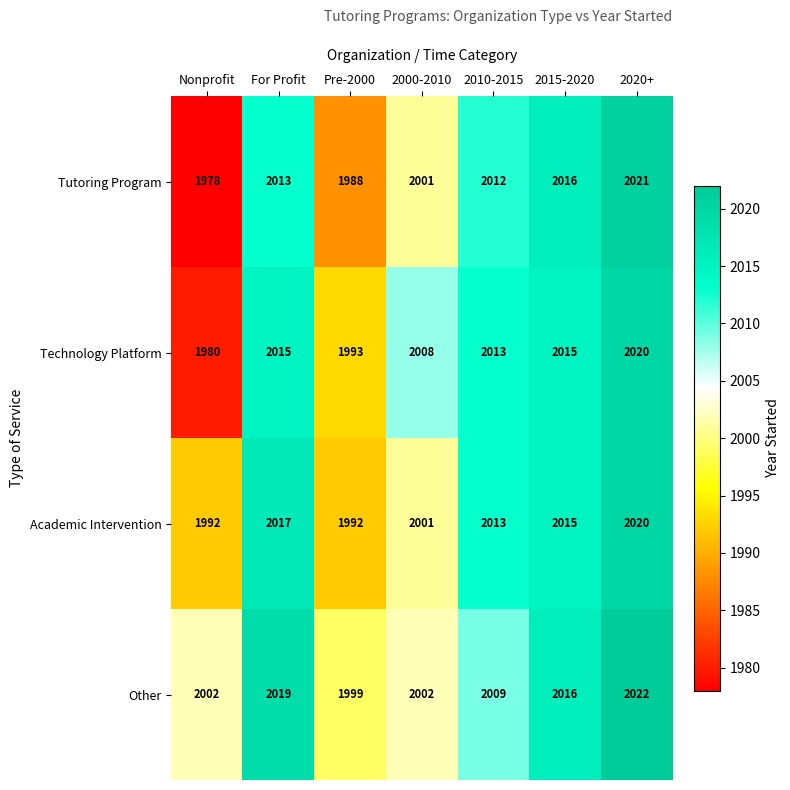

The Tutoring Program series shows 2956 at 2000-2010. True or false?

False